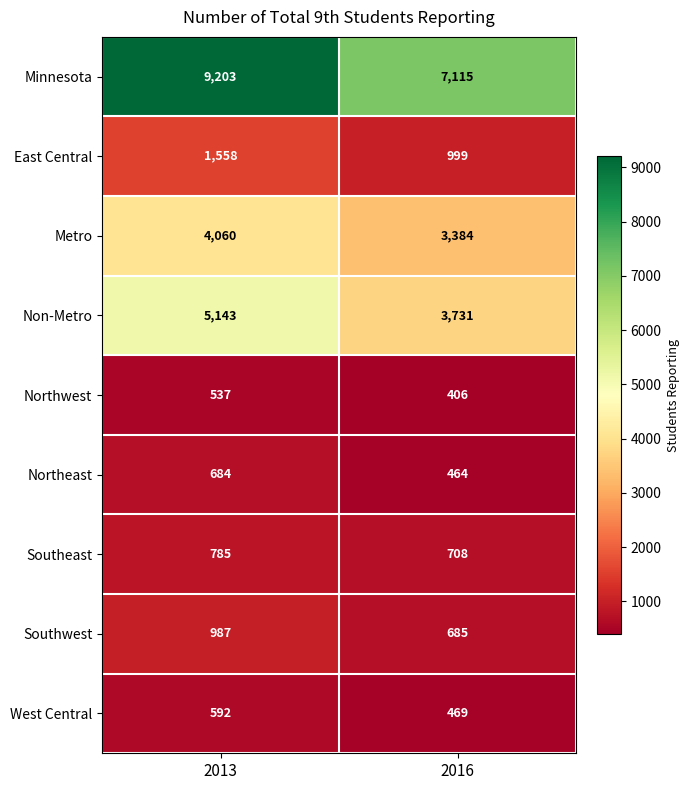

At 2013, list the series in order from smallest to largest.

Northwest, West Central, Northeast, Southeast, Southwest, East Central, Metro, Non-Metro, Minnesota